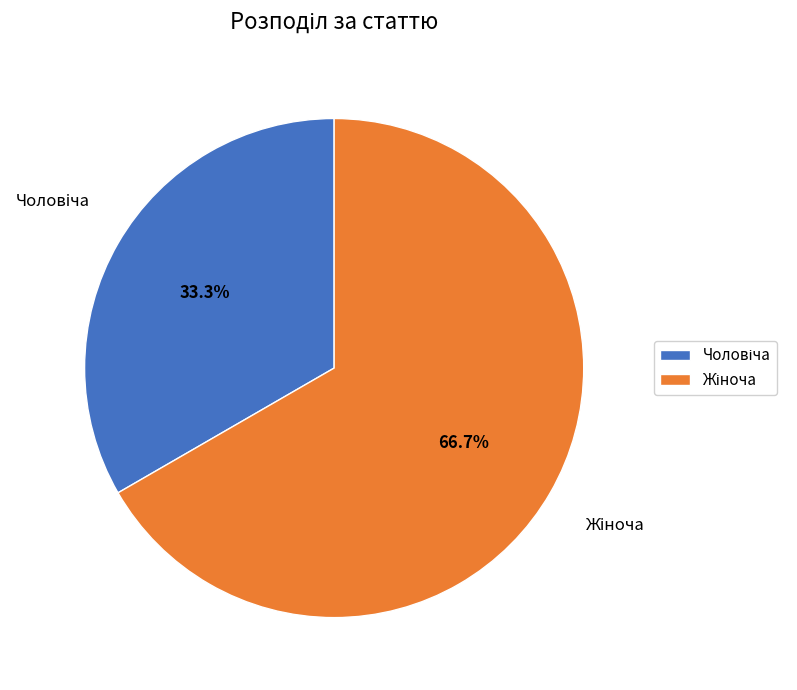

How many slices are in this pie chart?

2